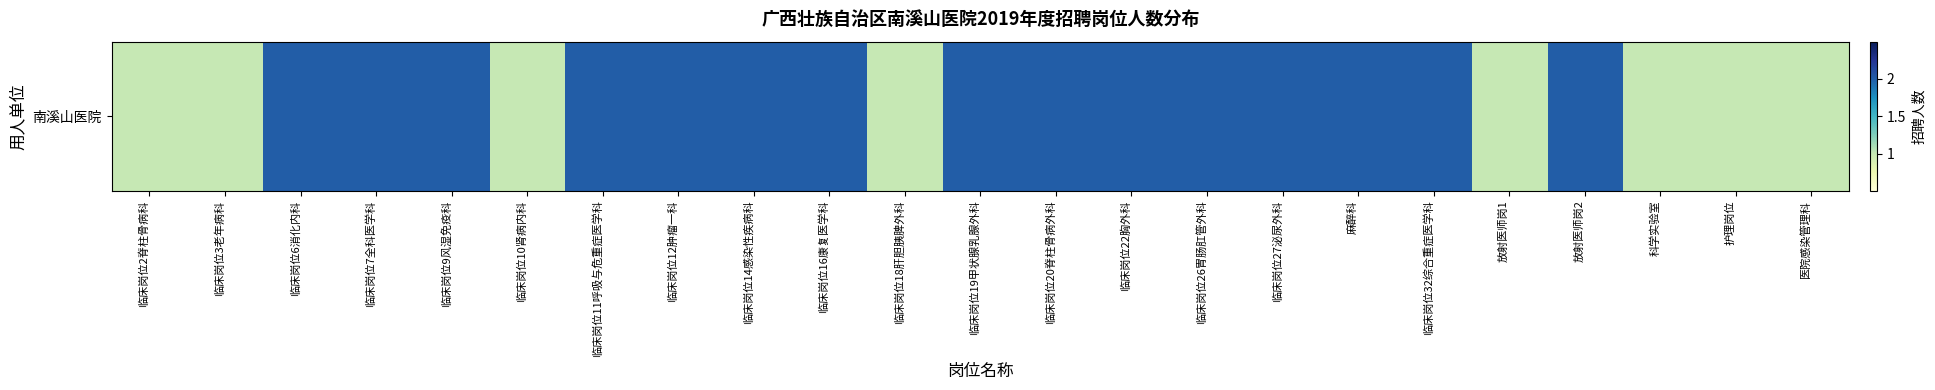

List the labels in order of value, largest first.

临床岗位6消化内科, 临床岗位7全科医学科, 临床岗位9风湿免疫科, 临床岗位11呼吸与危重症医学科, 临床岗位12肿瘤一科, 临床岗位14感染性疾病科, 临床岗位16康复医学科, 临床岗位19甲状腺乳腺外科, 临床岗位20脊柱骨病外科, 临床岗位22胸外科, 临床岗位26胃肠肛管外科, 临床岗位27泌尿外科, 麻醉科, 临床岗位32综合重症医学科, 放射医师岗2, 临床岗位2脊柱骨病科, 临床岗位3老年病科, 临床岗位10肾病内科, 临床岗位18肝胆胰脾外科, 放射医师岗1, 科学实验室, 护理岗位, 医院感染管理科